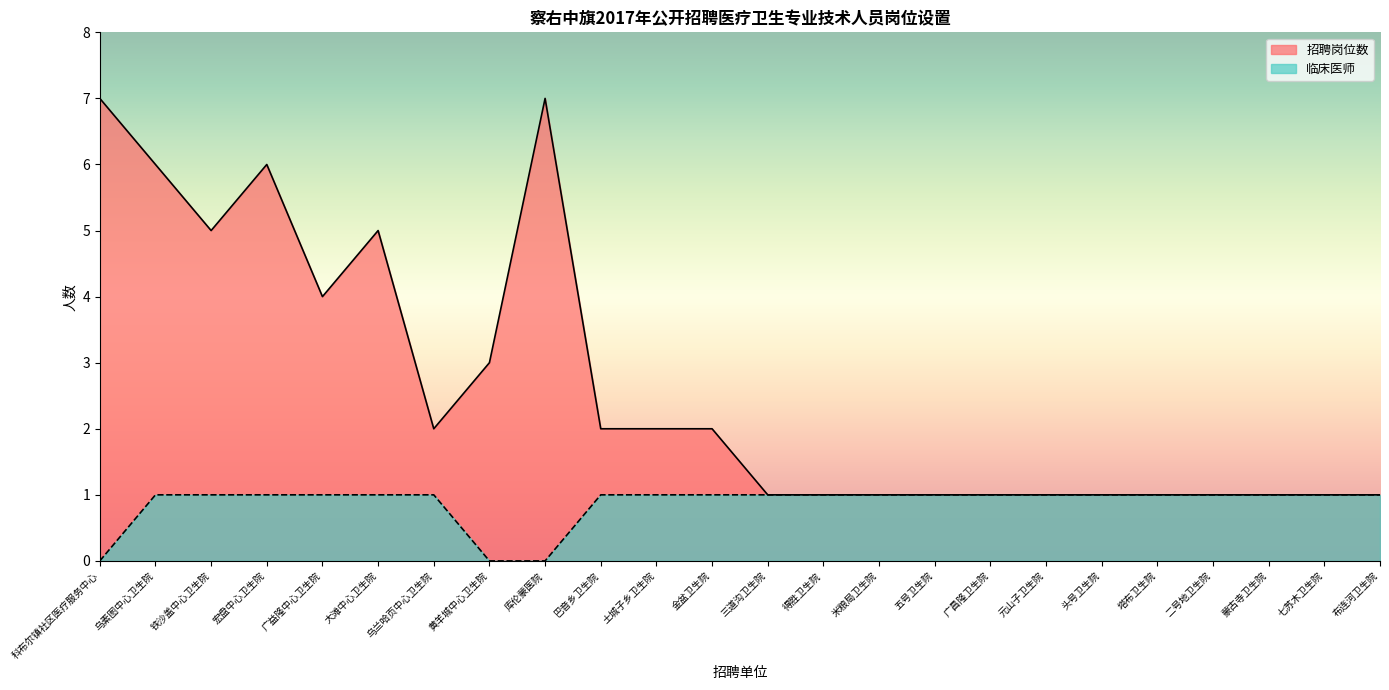

What position from the left is 蒙古寺卫生院?

22